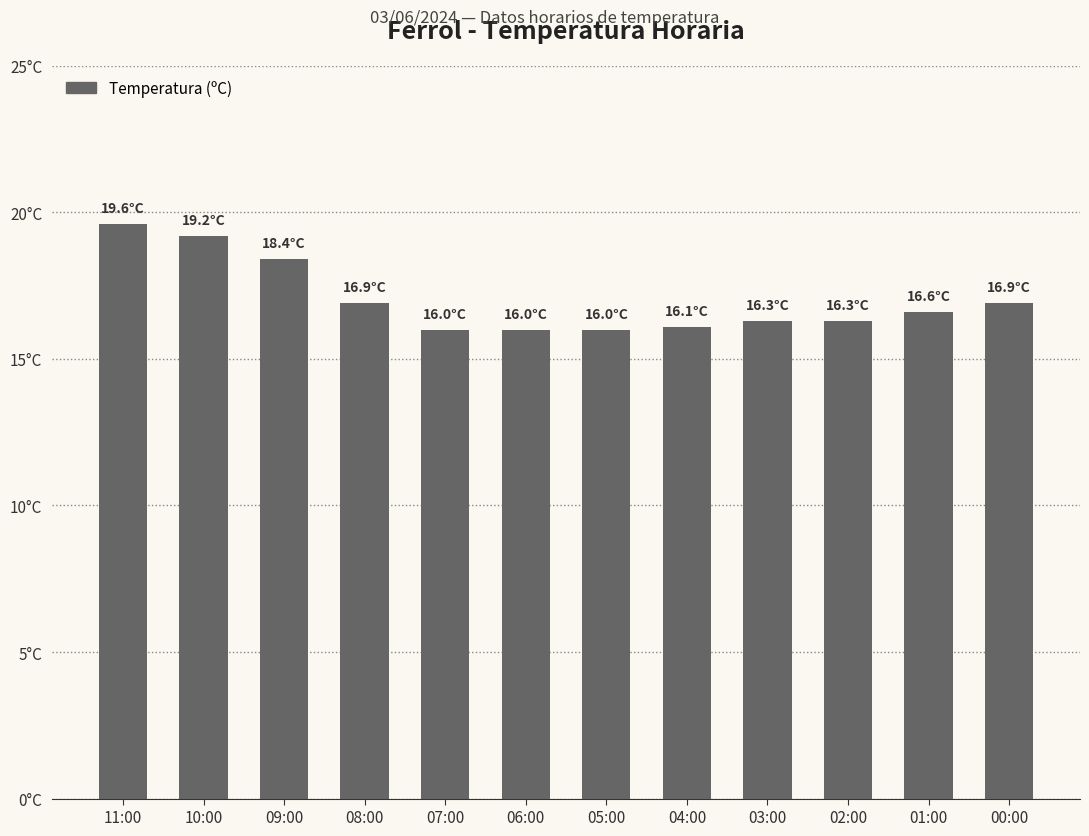

Does the chart contain stacked bars?

No